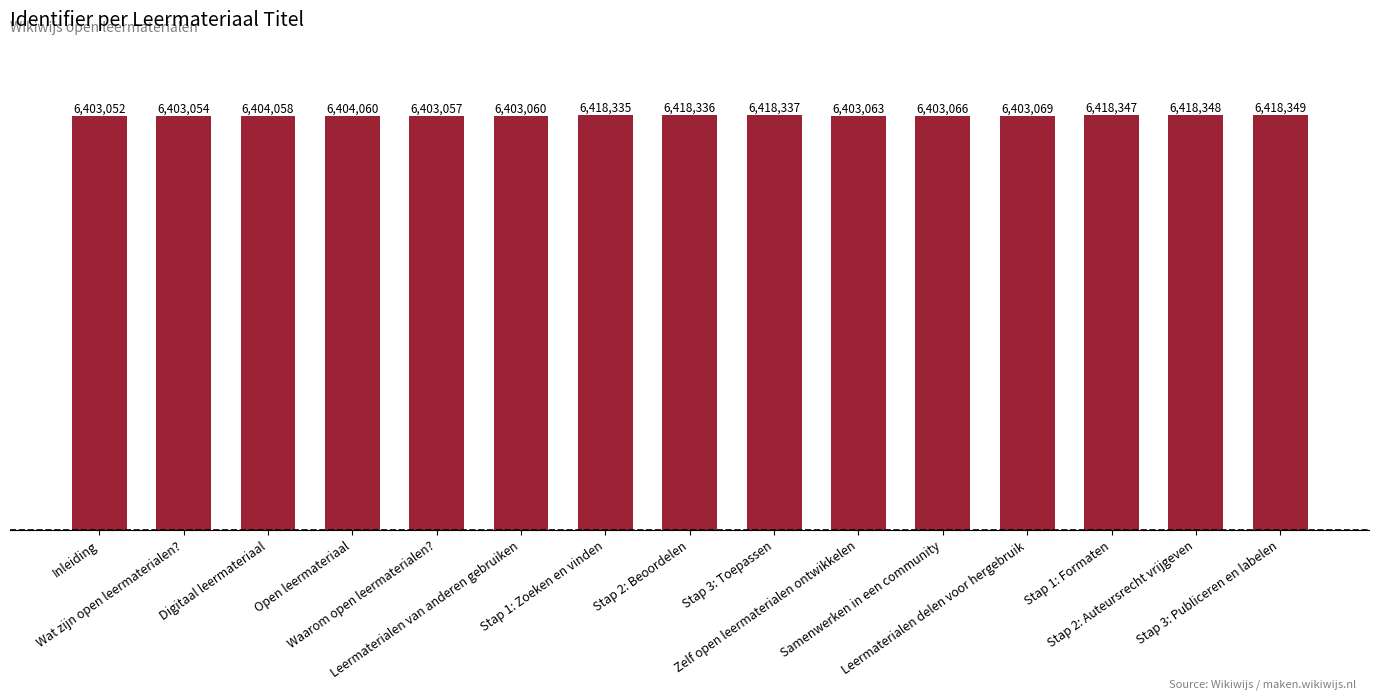

Does the chart contain stacked bars?

No